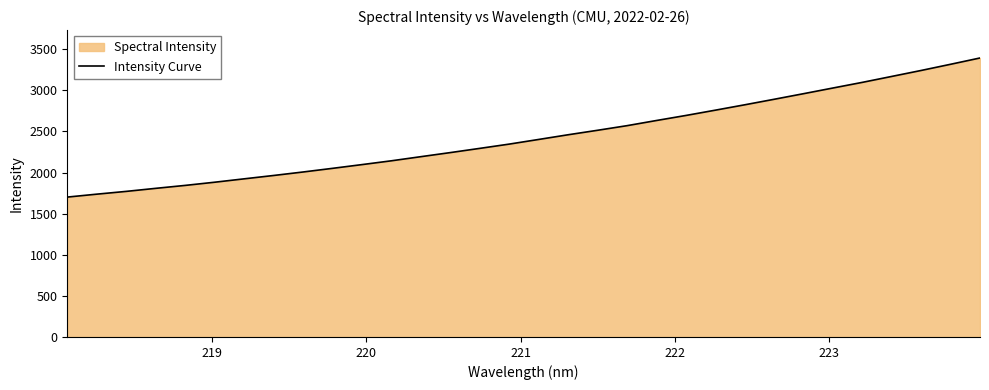

What is the smallest value displayed?

1701.3